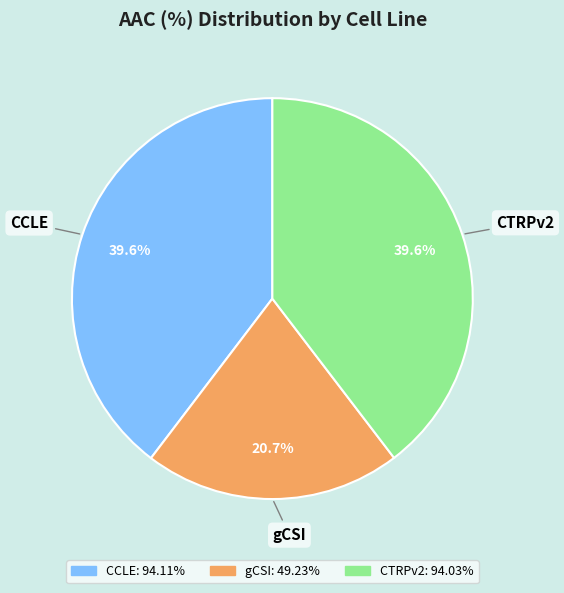

Which slice is the smallest?

gCSI